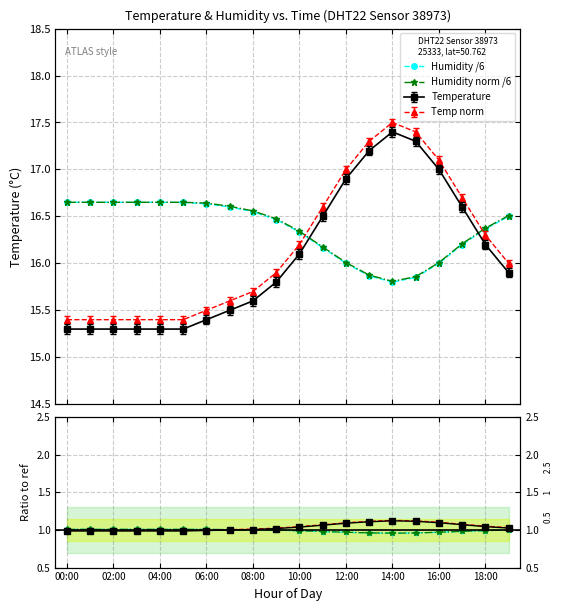

What value does the Humidity /6 series have at 06:00?

16.7